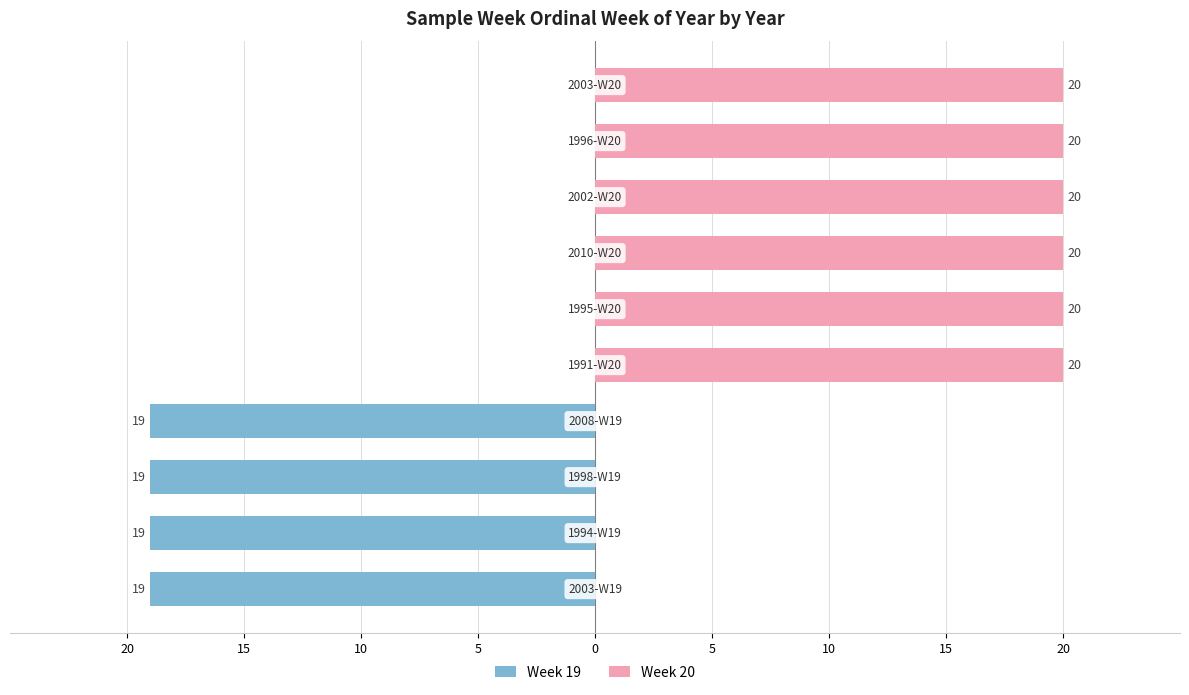

What is the greatest value displayed?

20